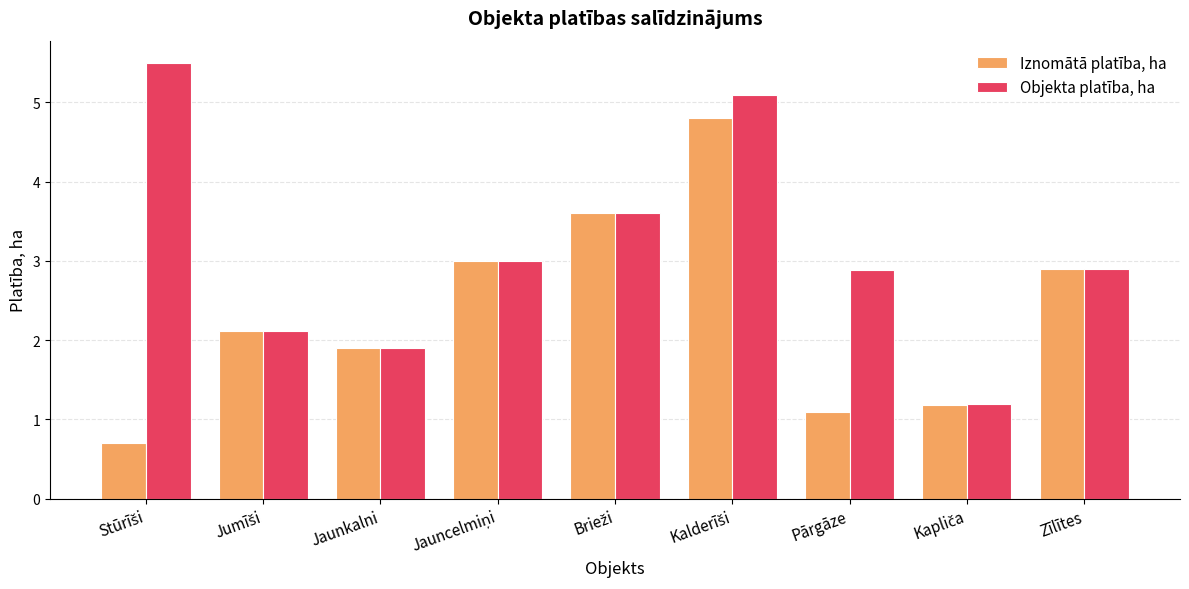

What is the sum of all Iznomātā platība, ha values?

21.3